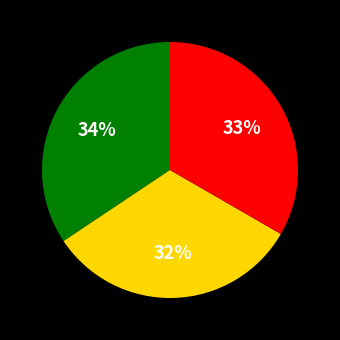

To the nearest percent, what is the average slice percentage?

33%